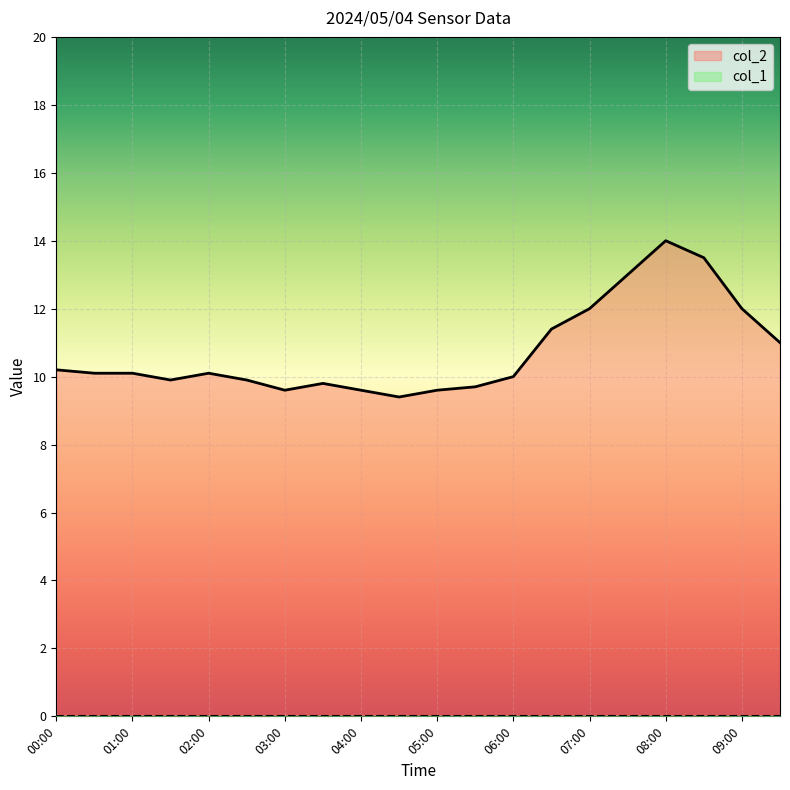

List the labels in order of value, smallest first.

04:30, 03:00, 04:00, 05:00, 05:30, 03:30, 01:30, 02:30, 06:00, 00:30, 01:00, 02:00, 00:00, 09:30, 06:30, 07:00, 09:00, 07:30, 08:30, 08:00